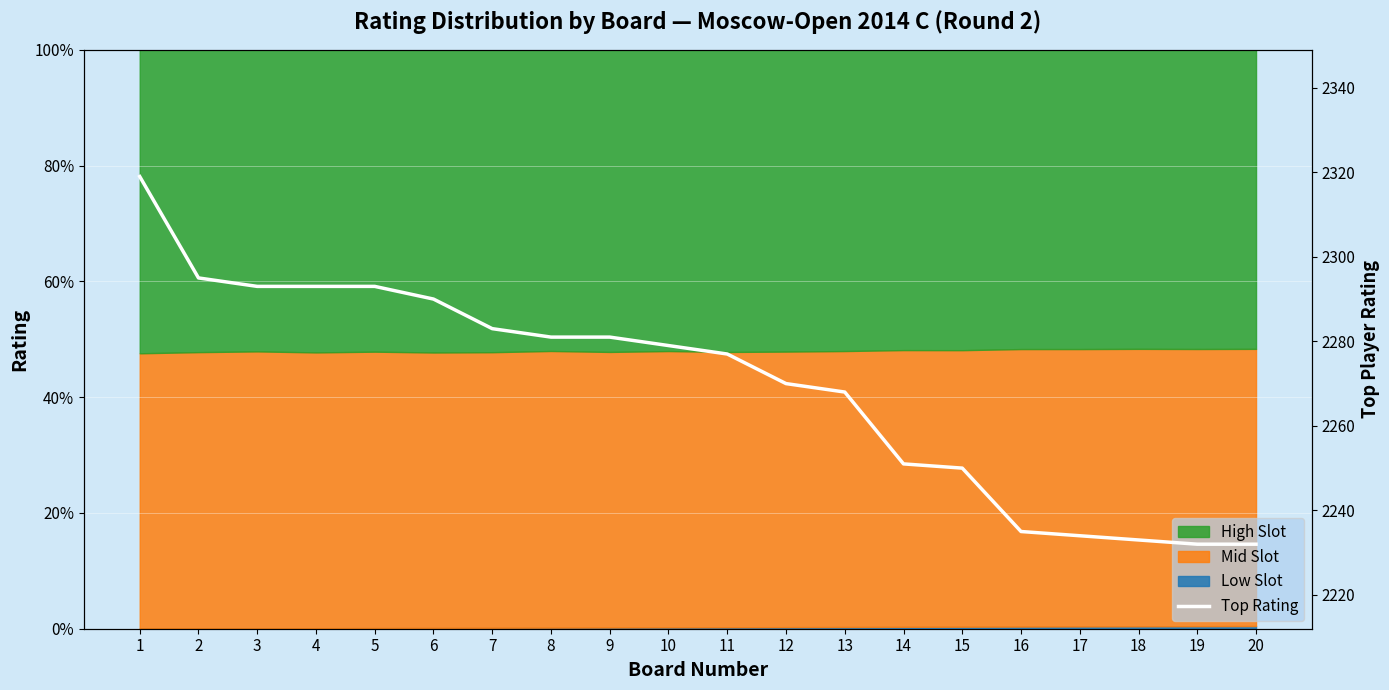

List the labels in order of value, largest first.

1, 2, 3, 4, 5, 6, 7, 8, 9, 10, 11, 12, 13, 14, 15, 16, 17, 18, 19, 20